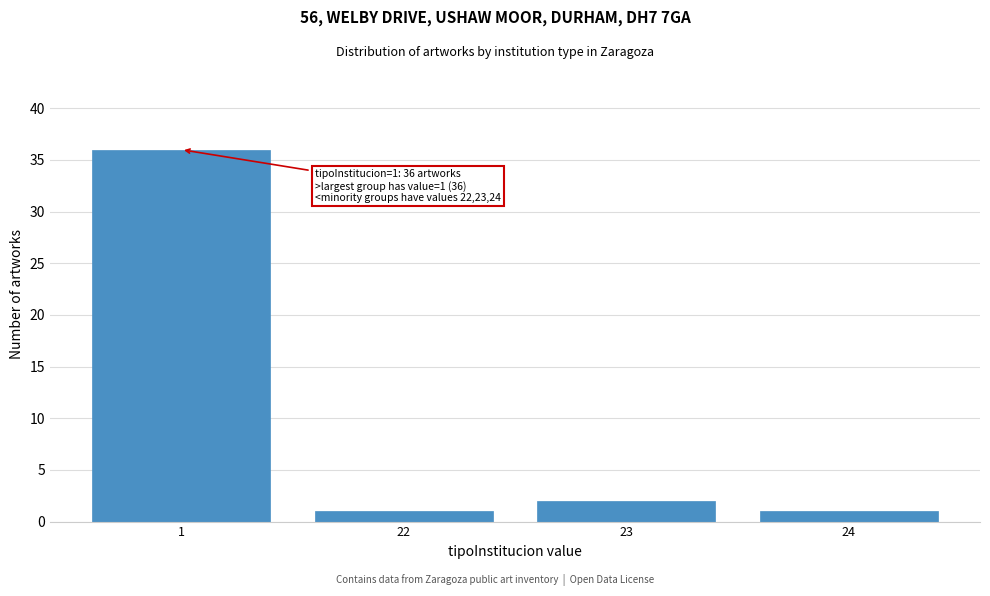

Reading left to right, what are all the values shown in this chart?

36	1	2	1